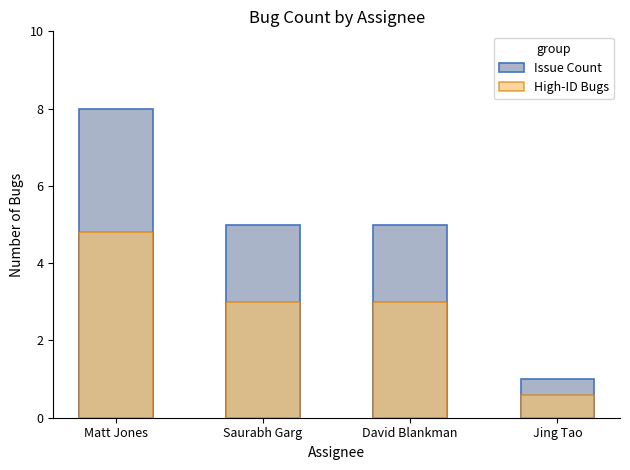

Rank the categories by Issue Count value from highest to lowest.

Matt Jones, Saurabh Garg, David Blankman, Jing Tao